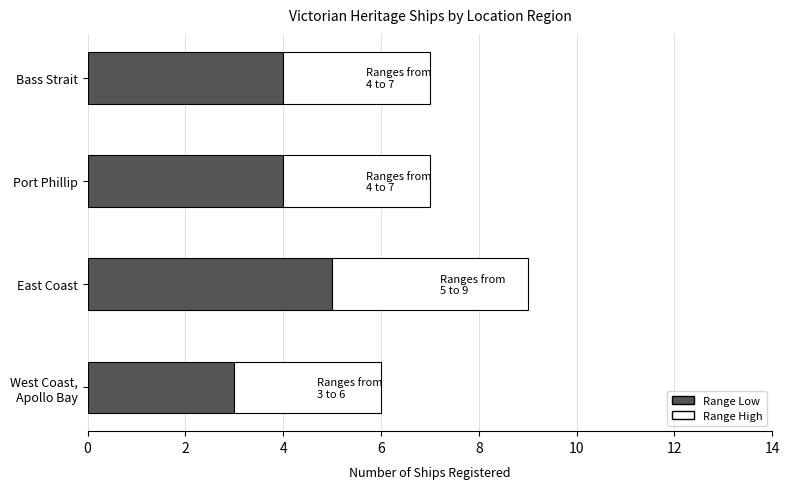

At which category is the sum across all series the highest?

East Coast